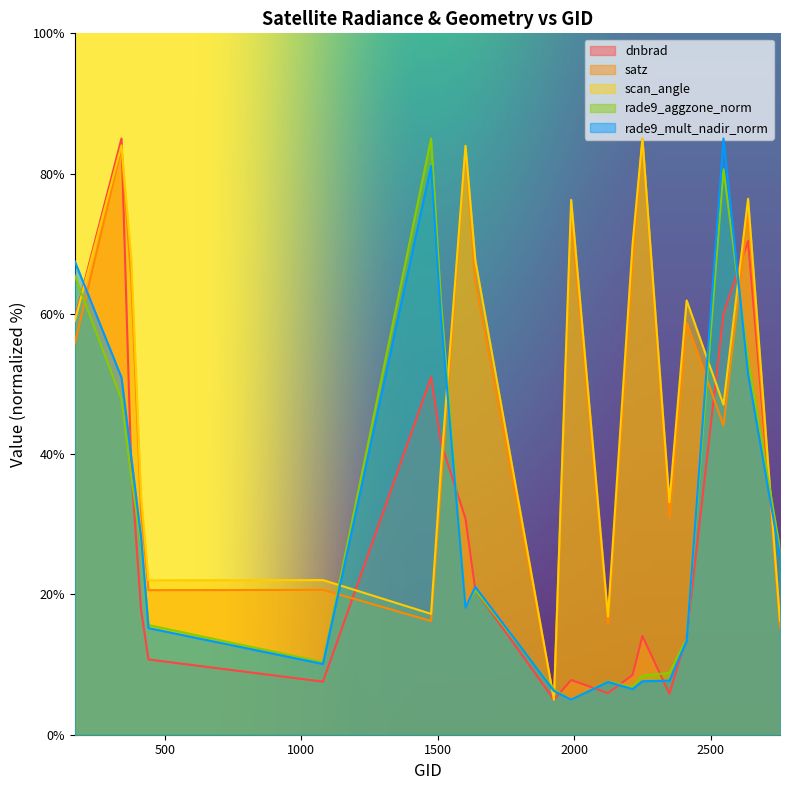

Reading left to right, extract all data points from this chart.

dnbrad: 59.3	85.0	37.7	17.7	10.7	7.6	51.0	41.7	30.8	20.7	5.0	7.8	5.9	8.5	14.1	5.8	14.0	60.0	70.4	16.9
satz: 55.8	83.7	64.8	31.6	20.6	20.7	16.2	35.5	83.6	64.6	5.0	74.1	15.9	67.1	85.0	31.0	58.7	44.1	74.3	15.3
scan_angle: 59.0	84.0	67.8	33.9	22.0	22.1	17.2	38.0	84.0	67.6	5.0	76.3	16.9	70.0	85.0	33.2	61.9	47.1	76.4	16.2
rade9_aggzone_norm: 65.4	47.8	36.8	27.1	15.6	10.4	85.0	61.9	18.2	20.6	6.5	5.0	7.6	6.8	8.4	8.8	13.7	80.6	53.5	26.4
rade9_mult_nadir_norm: 67.5	50.9	39.6	28.1	15.2	10.1	81.1	59.7	18.1	21.1	6.2	5.0	7.5	6.5	7.6	7.7	13.4	85.0	51.4	25.4